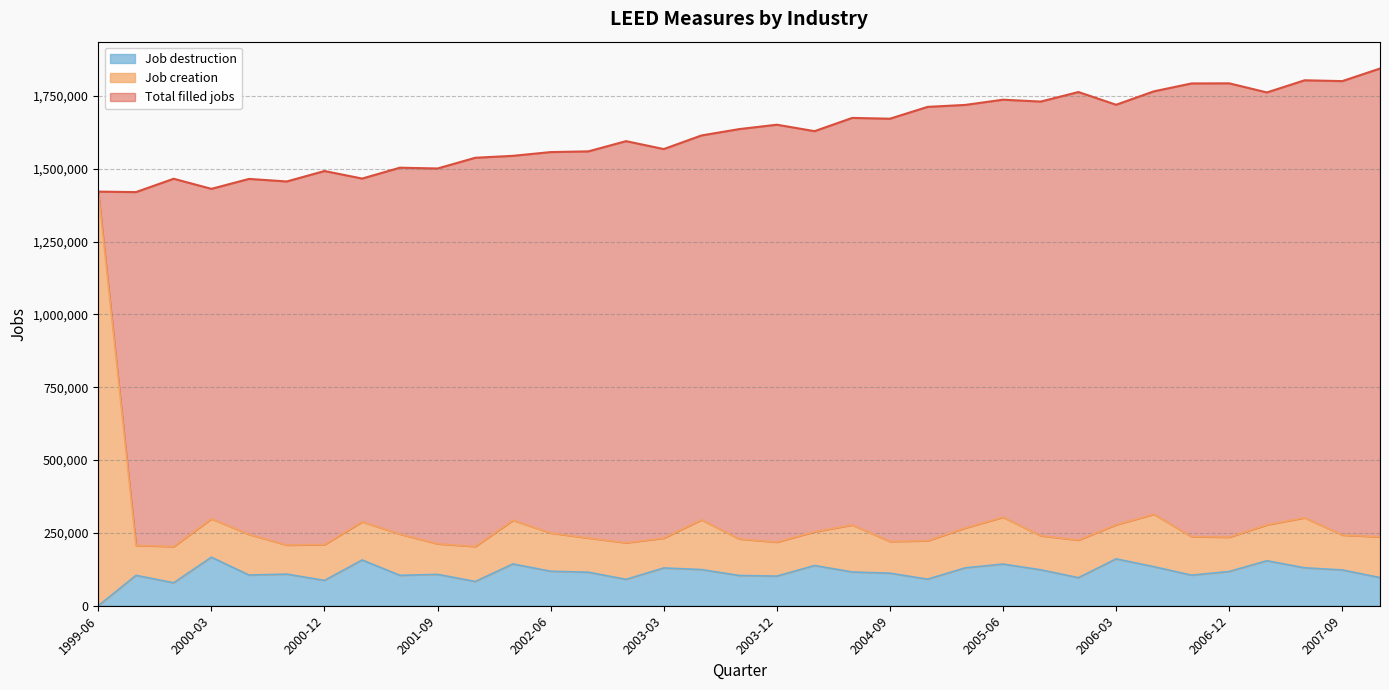

True or false: Total filled jobs and Job destruction cross at least once.

False